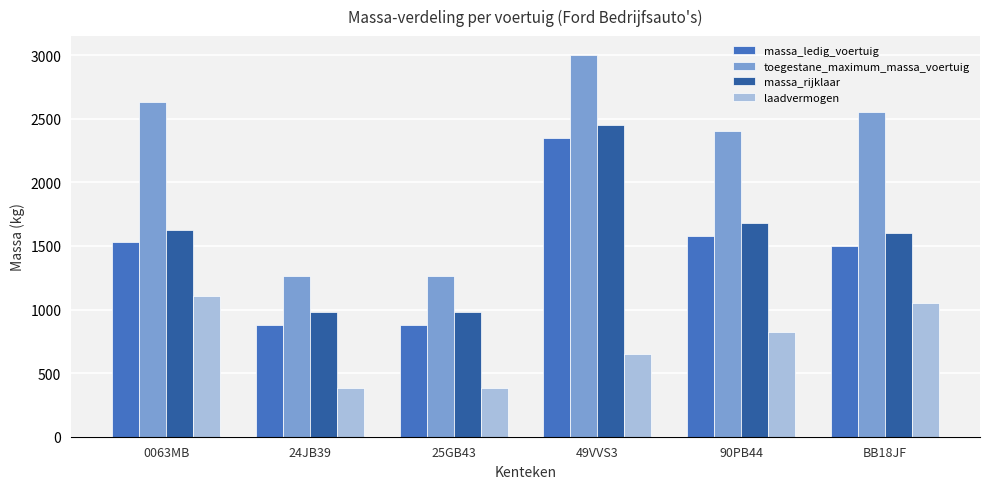

Reading left to right, transcribe all the data shown in this chart.

massa_ledig_voertuig: 0063MB=1528	24JB39=878	25GB43=878	49VVS3=2350	90PB44=1580	BB18JF=1500
toegestane_maximum_massa_voertuig: 0063MB=2635	24JB39=1260	25GB43=1260	49VVS3=3000	90PB44=2400	BB18JF=2550
massa_rijklaar: 0063MB=1628	24JB39=978	25GB43=978	49VVS3=2450	90PB44=1680	BB18JF=1600
laadvermogen: 0063MB=1107	24JB39=382	25GB43=382	49VVS3=650	90PB44=820	BB18JF=1050